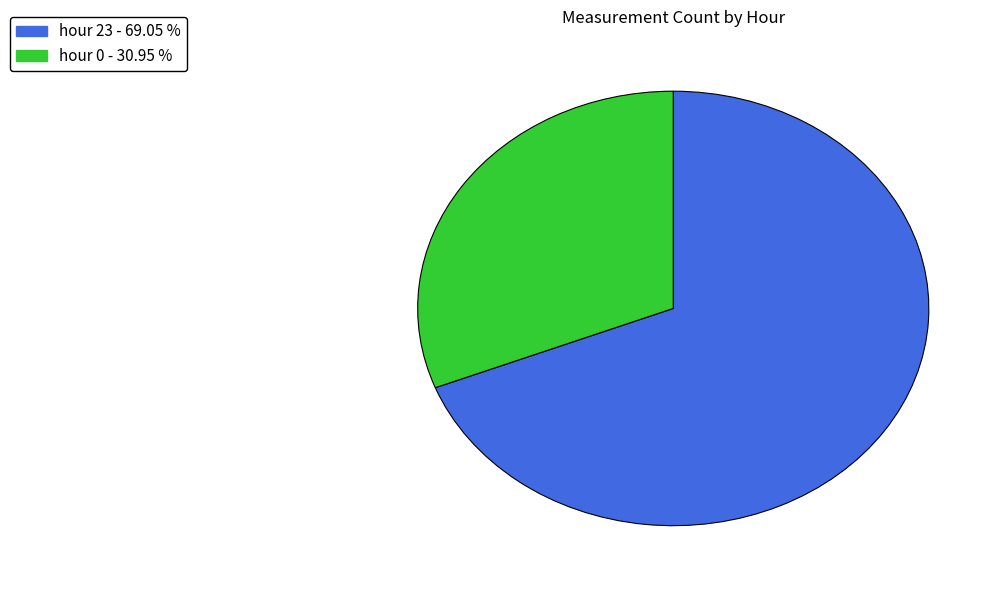

How many segments does this pie chart have?

2